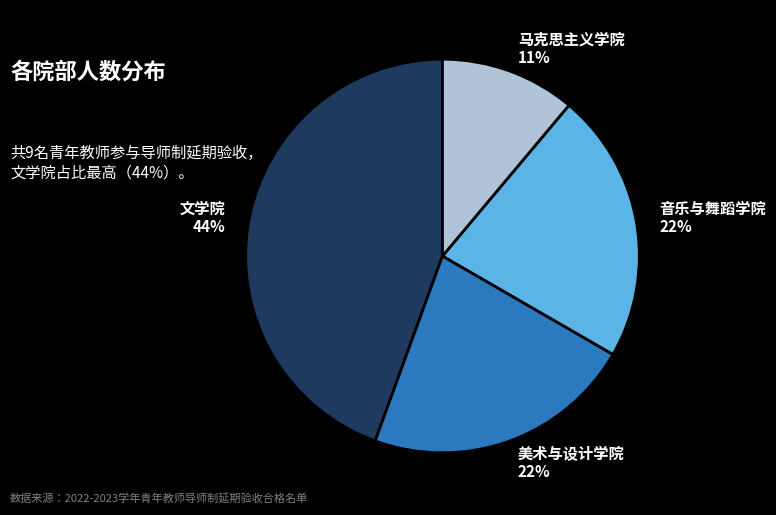

Which category has the biggest portion of the pie?

文学院